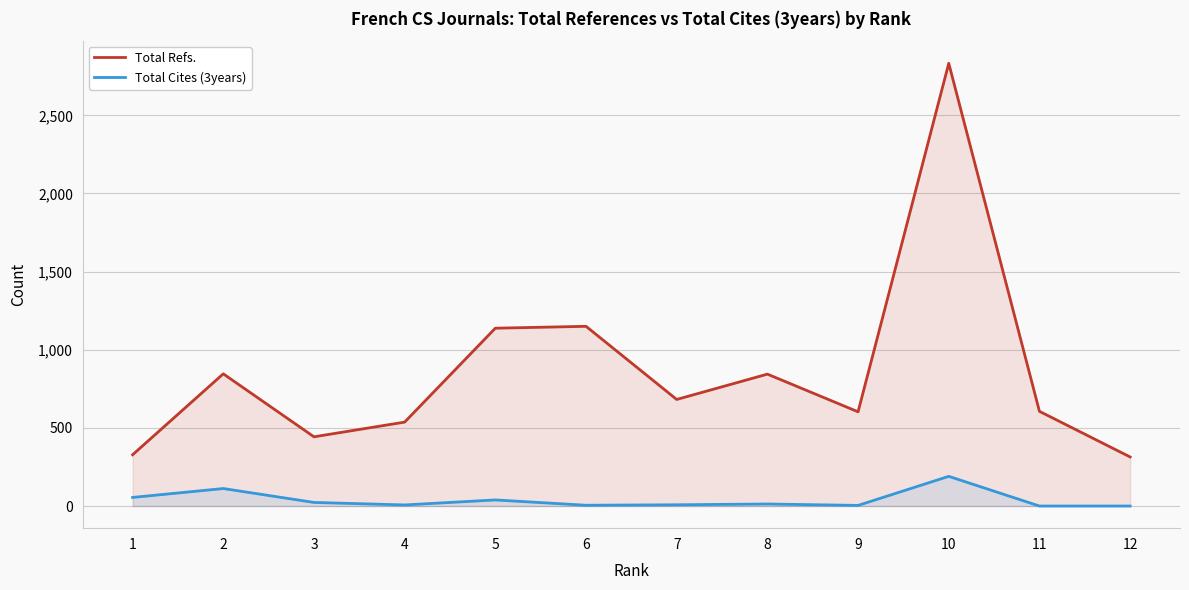

Rank the series by their average value, from highest to lowest.

Total Refs., Total Cites (3years)